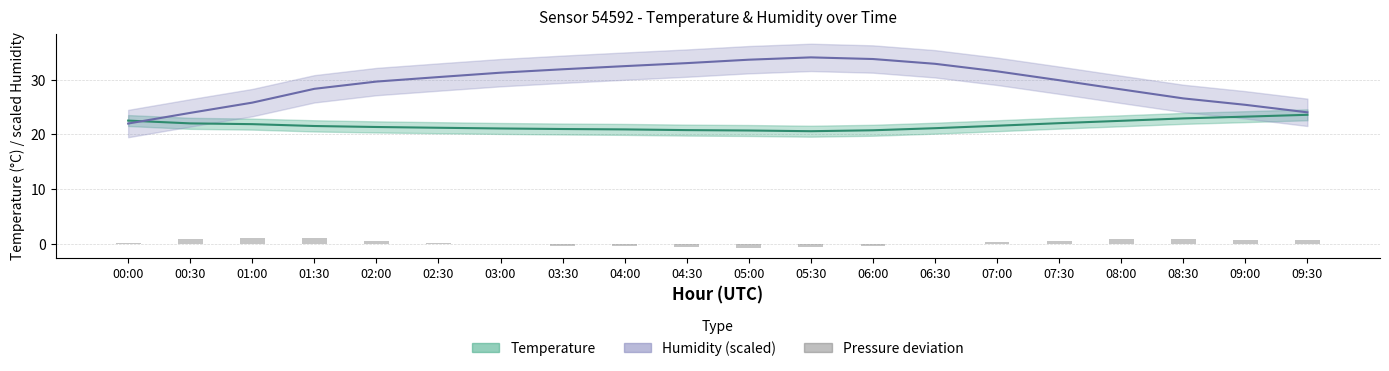

Which series has the widest spread of values?

Humidity (%, scaled)